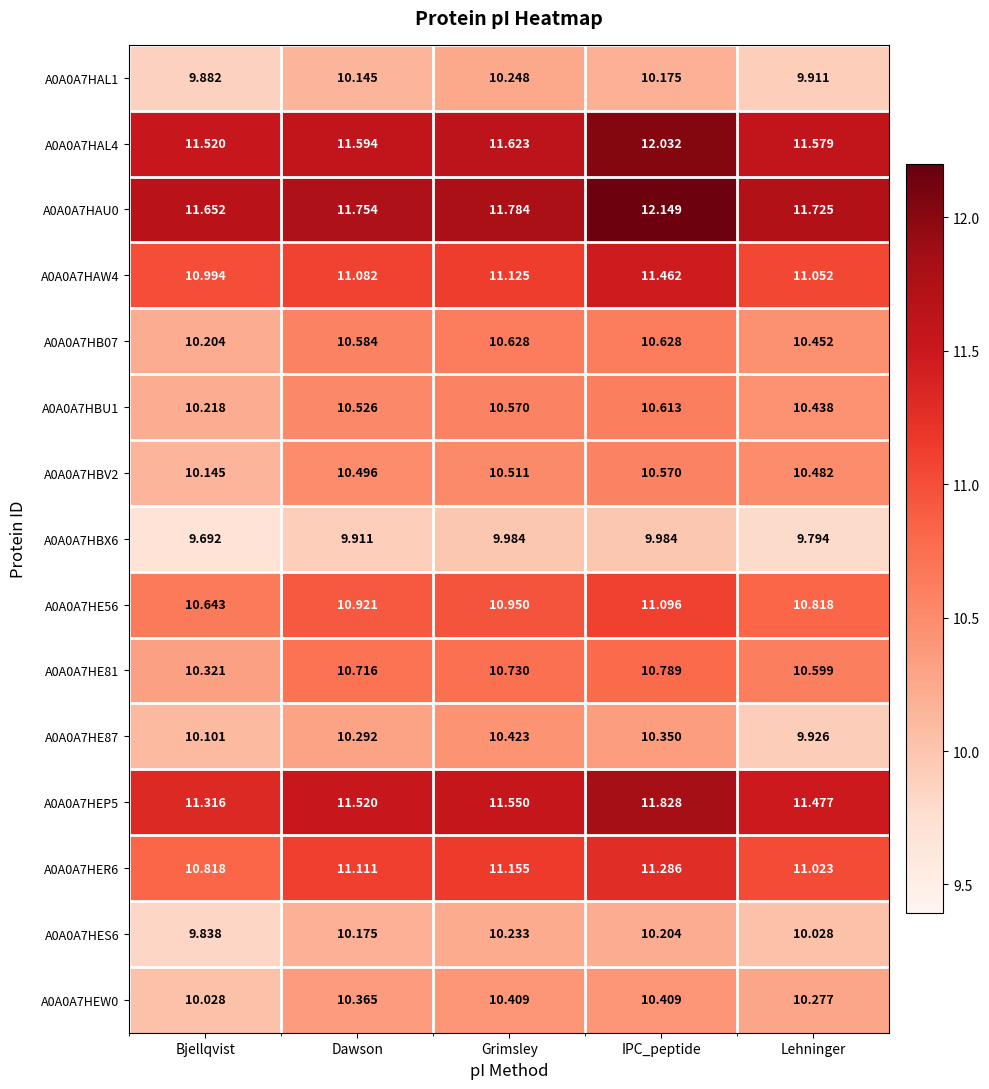

At which label does A0A0A7HBV2 reach its minimum?

Bjellqvist